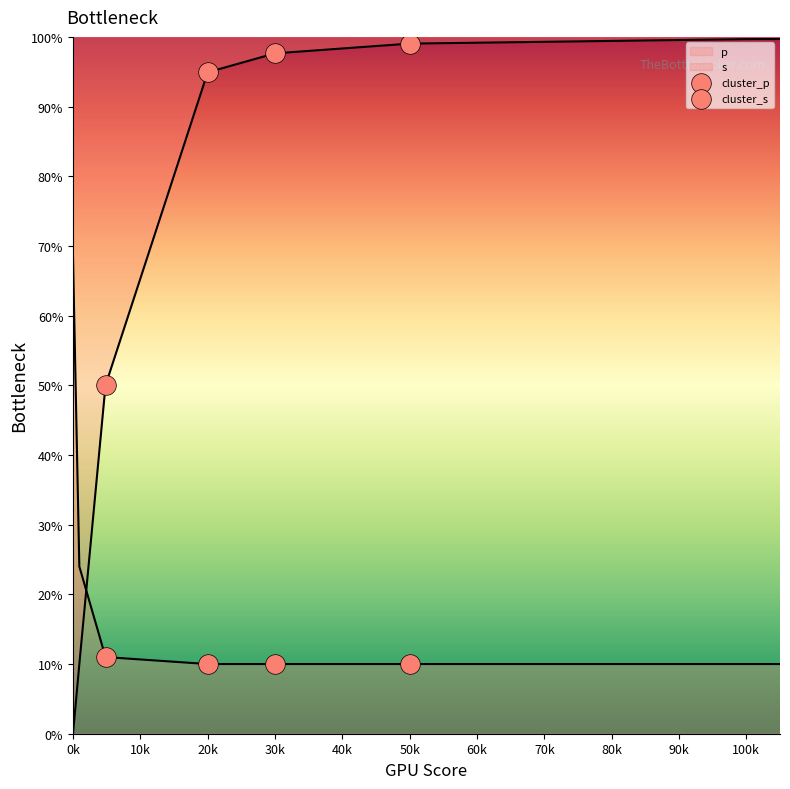

Which series reaches the minimum Y coordinate?

cluster_s